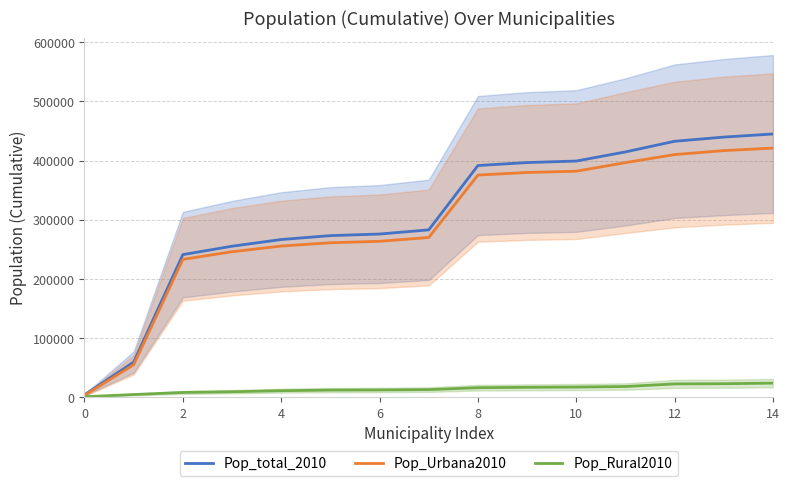

How many lines are shown in the chart?

3